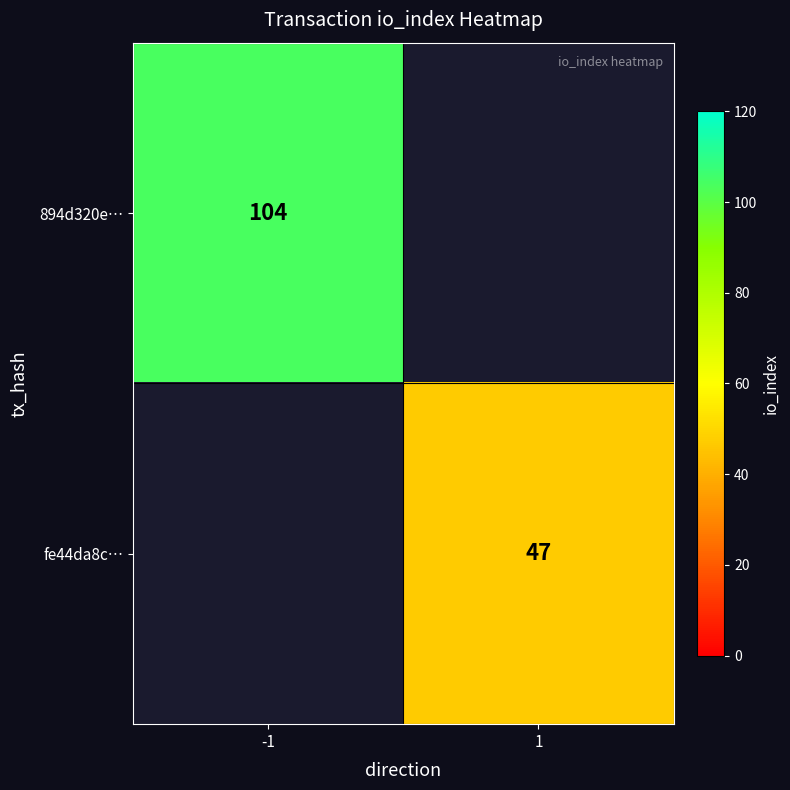

True or false: fe44da8c… has a value of 14.4 at 1.

False